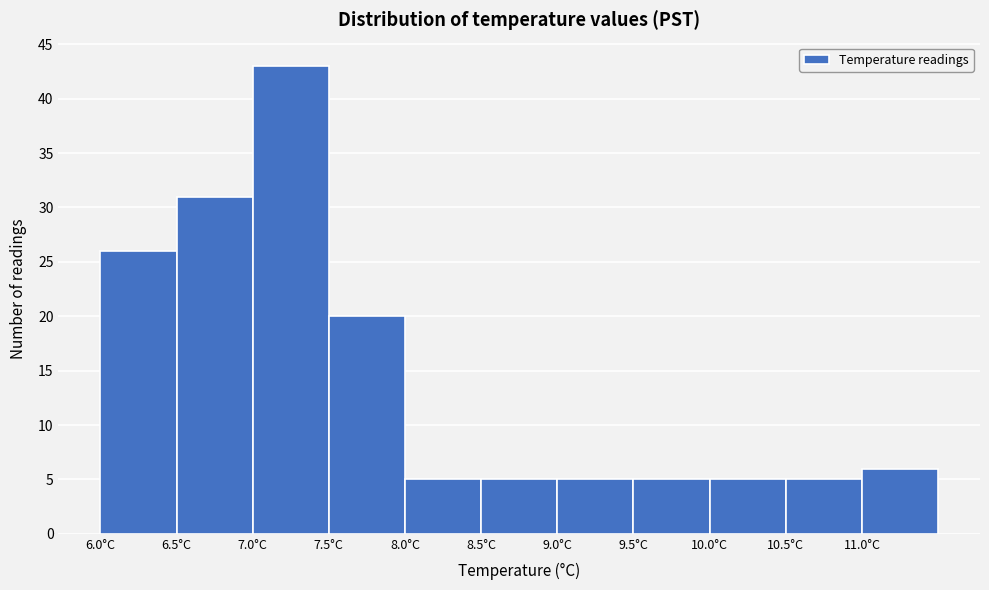

Reading left to right, list every bar in this chart as the range it spans on the x-axis followed by its height. The values are not printed on the chart, so give them approximately, as read against the axis.

6.0 to 6.5: 26
6.5 to 7.0: 31
7.0 to 7.5: 43
7.5 to 8.0: 20
8.0 to 8.5: 5
8.5 to 9.0: 5
9.0 to 9.5: 5
9.5 to 10.0: 5
10.0 to 10.5: 5
10.5 to 11.0: 5
11.0 to 11.5: 6